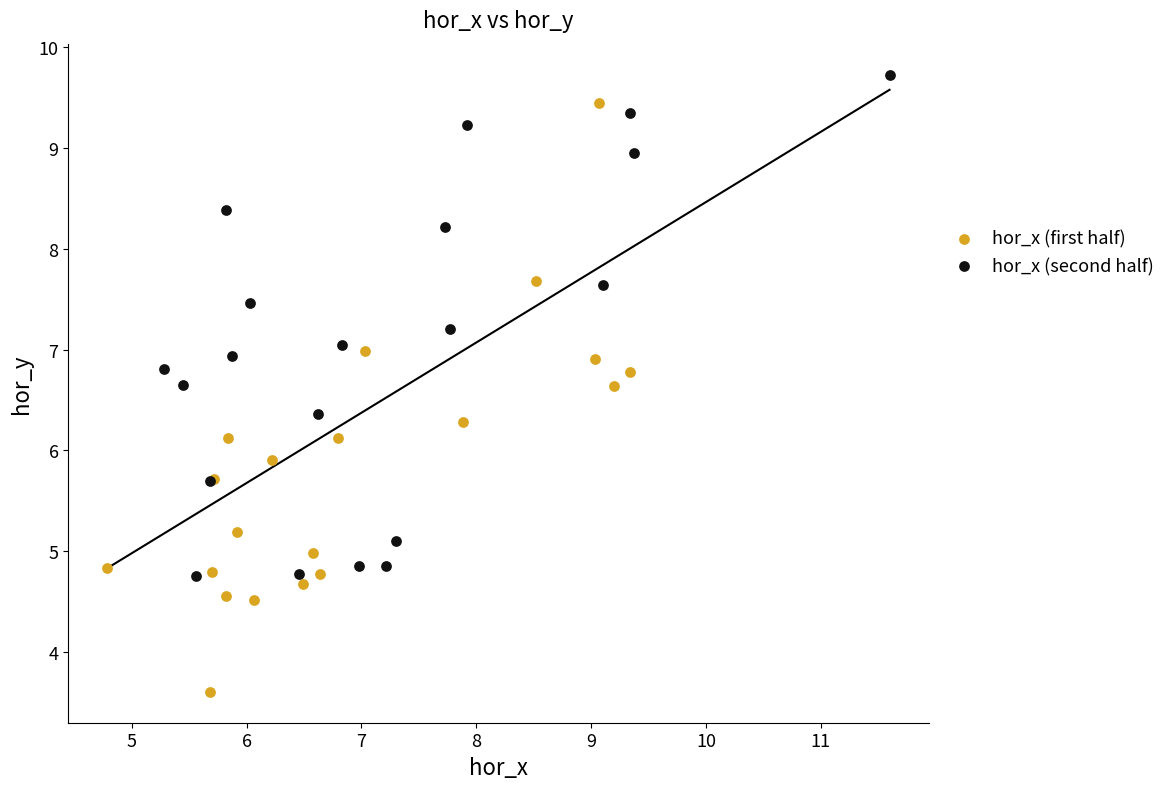

Which series has the largest Y range (max minus min)?

hor_x (first half)